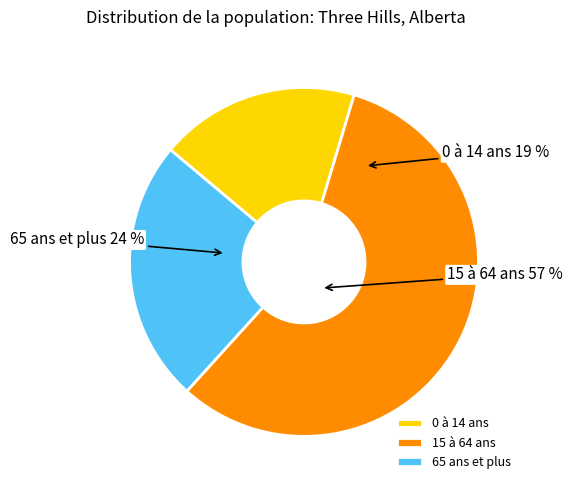

How many segments does this pie chart have?

3